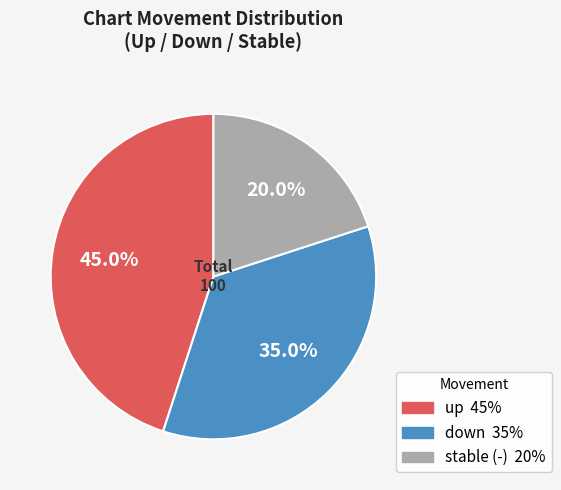

Does any single category account for the majority?

No